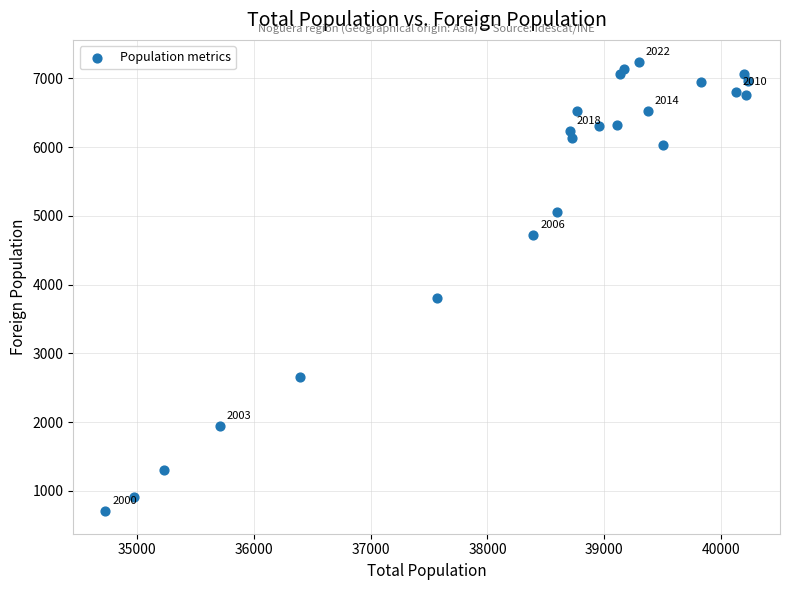

What Y value in the scatter plot is closest to 3968?

3809